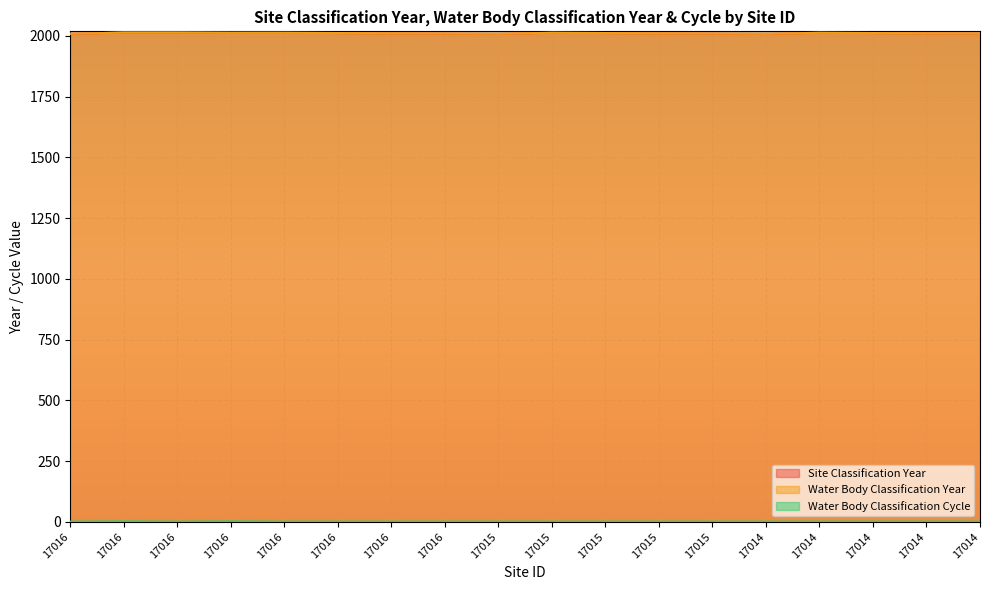

Reading left to right, extract all data points from this chart.

Site Classification Year: 2009	2014	2014	2013	2013	2012	2011	2010	2009	2013	2012	2011	2010	2009	2013	2012	2011	2010
Water Body Classification Year: 2009	2014	2014	2013	2013	2012	2011	2010	2009	2013	2012	2011	2010	2009	2013	2012	2011	2010
Water Body Classification Cycle: 1	2	1	2	1	1	1	1	1	1	1	1	1	1	1	1	1	1